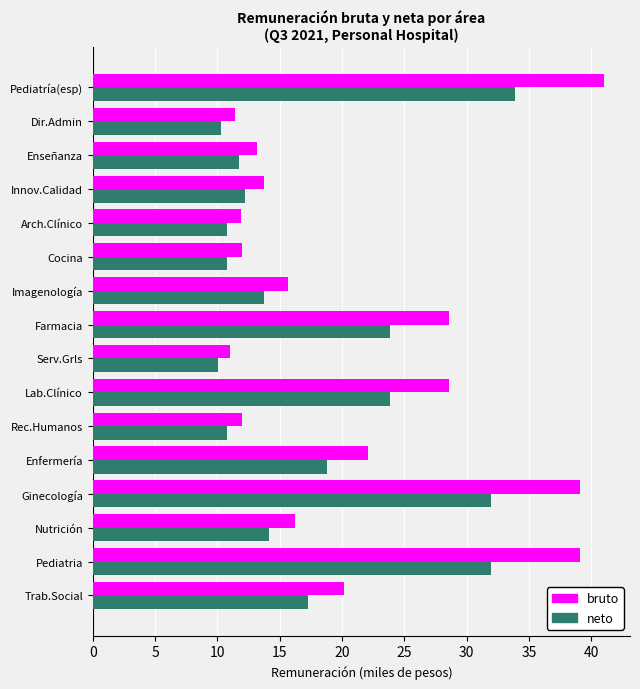

The value of neto at Enfermería is 18.8. True or false?

True